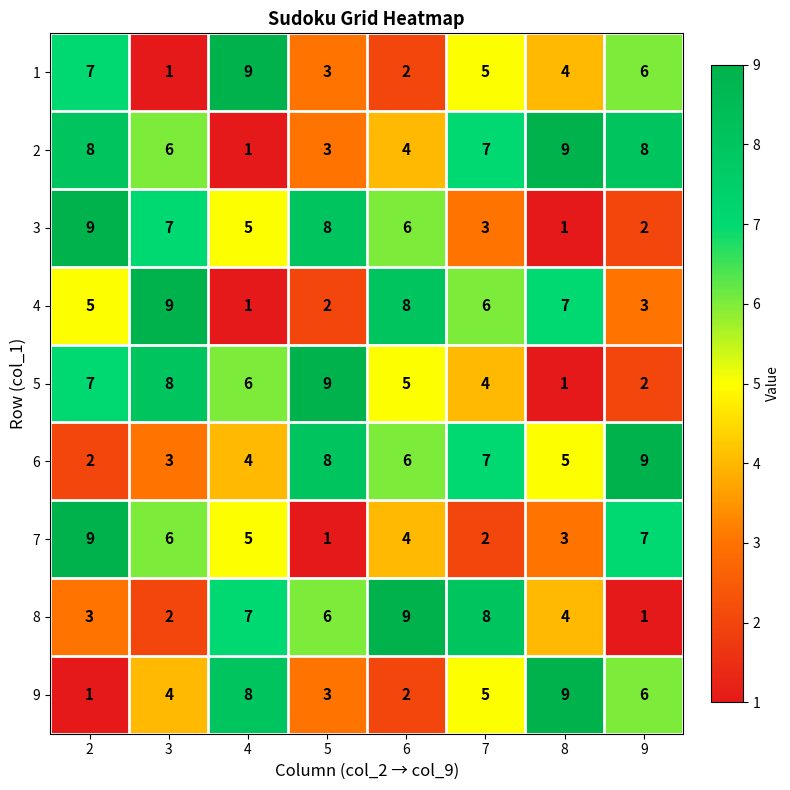

What is the sum of the 8 values at 2 and 3?

5